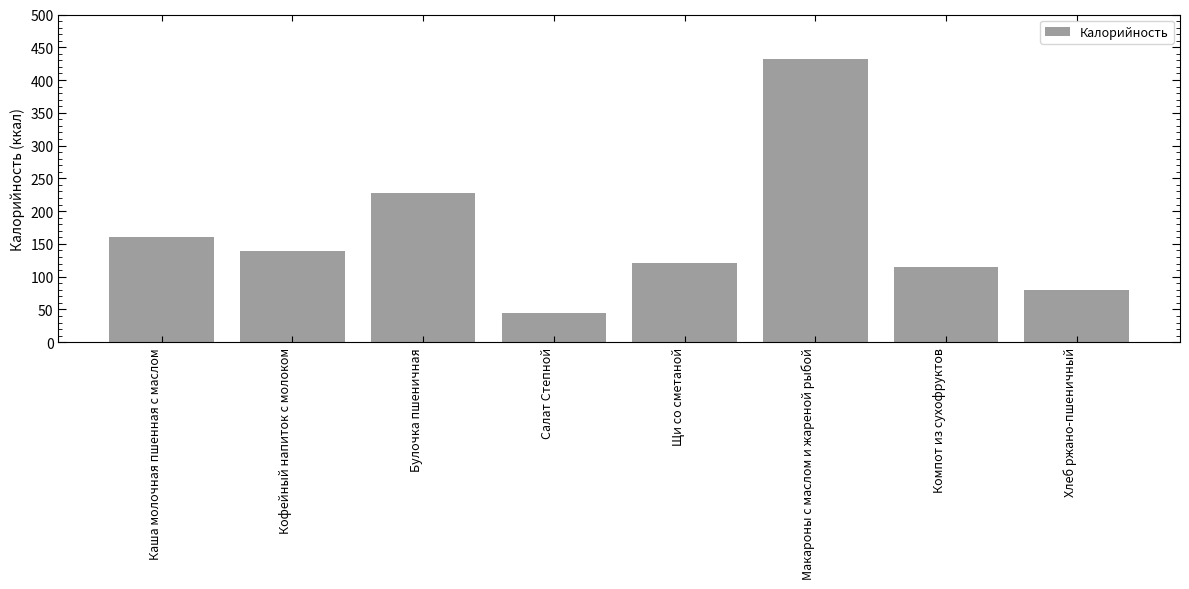

Is it true that the value at Булочка пшеничная is 392.9?

False